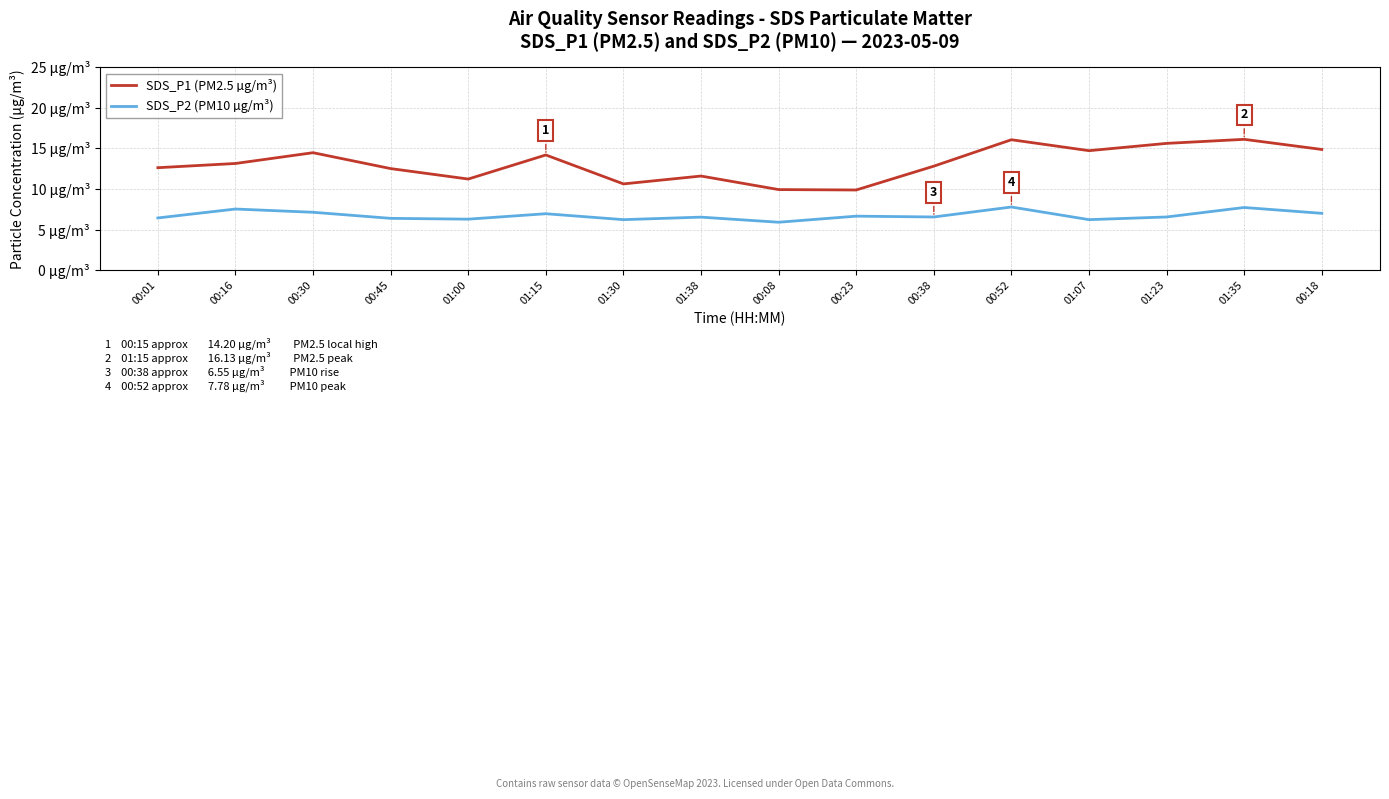

At which label is SDS_P2 (PM10 µg/m³) closest to 6?

00:08